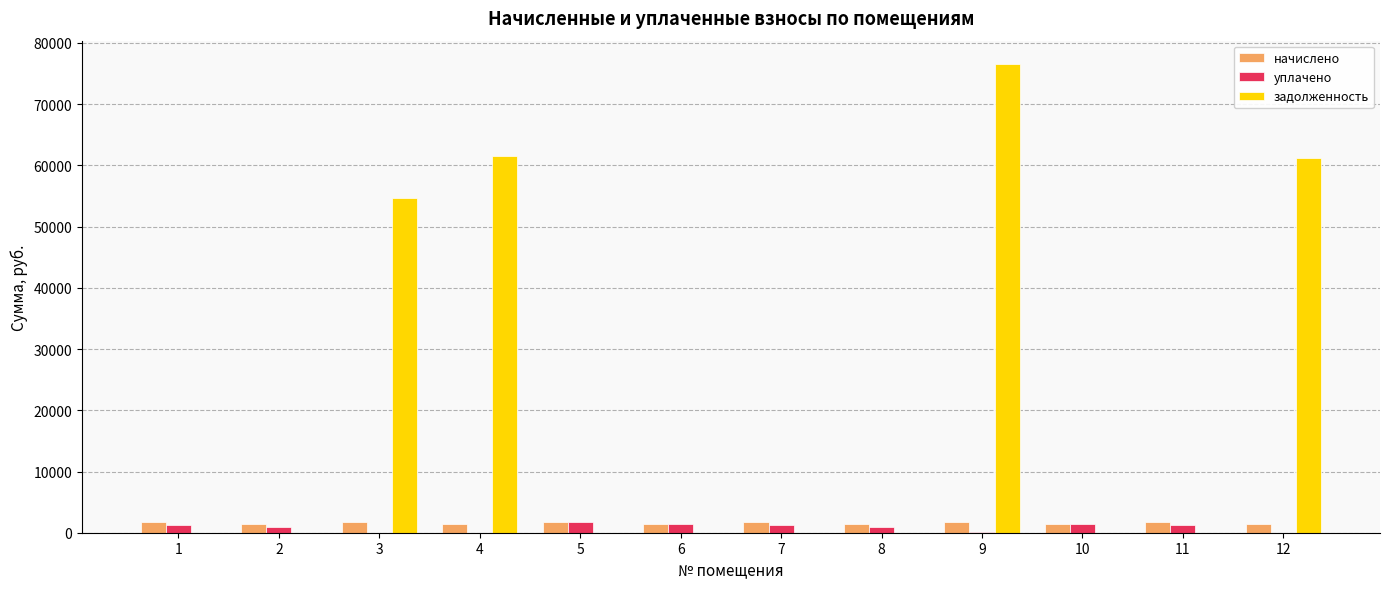

Are the bars horizontal?

No